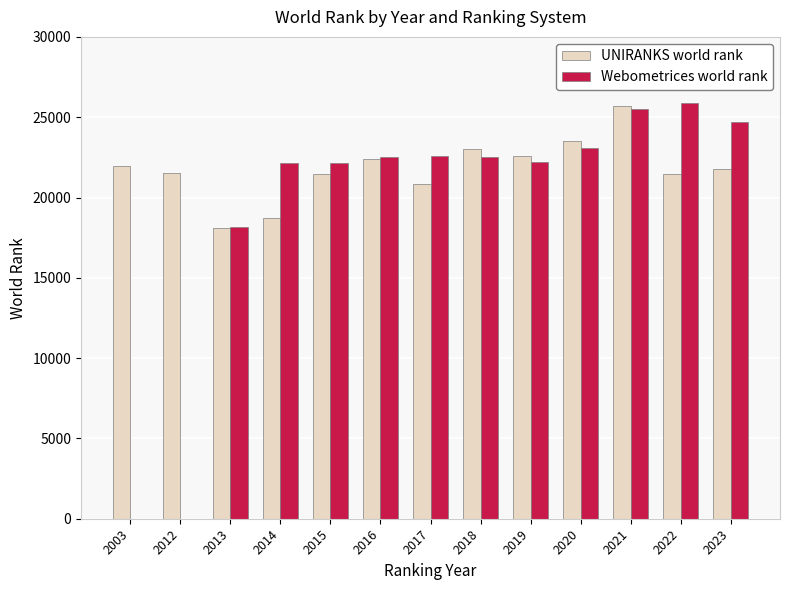

How many categories are shown in the chart?

13